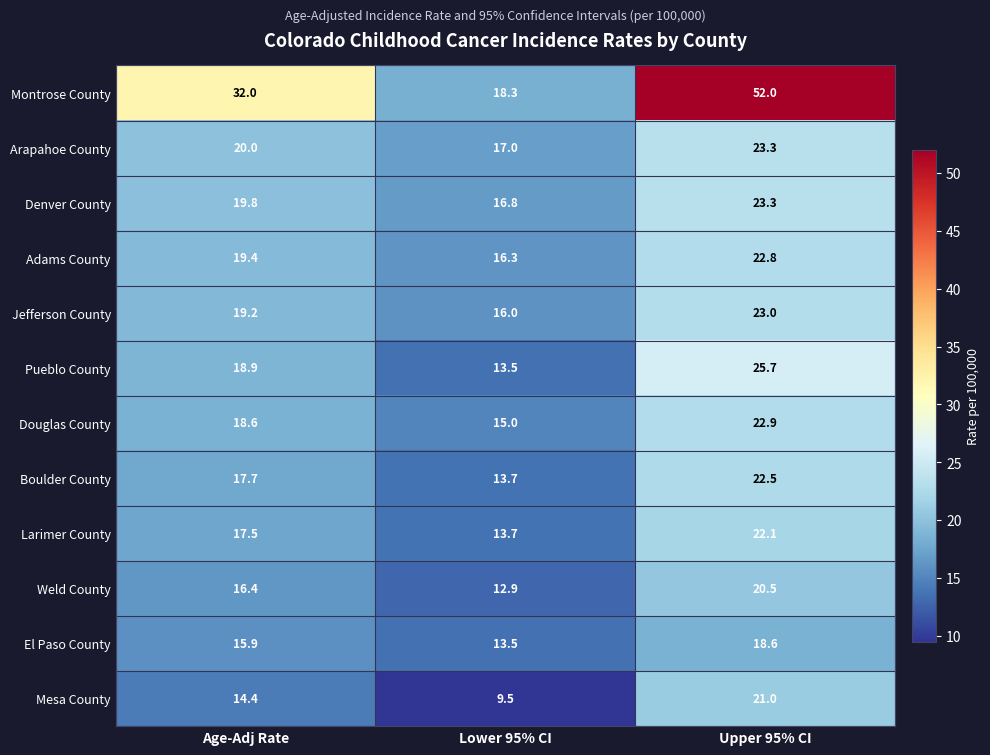

What is the minimum value shown in the chart?

9.5